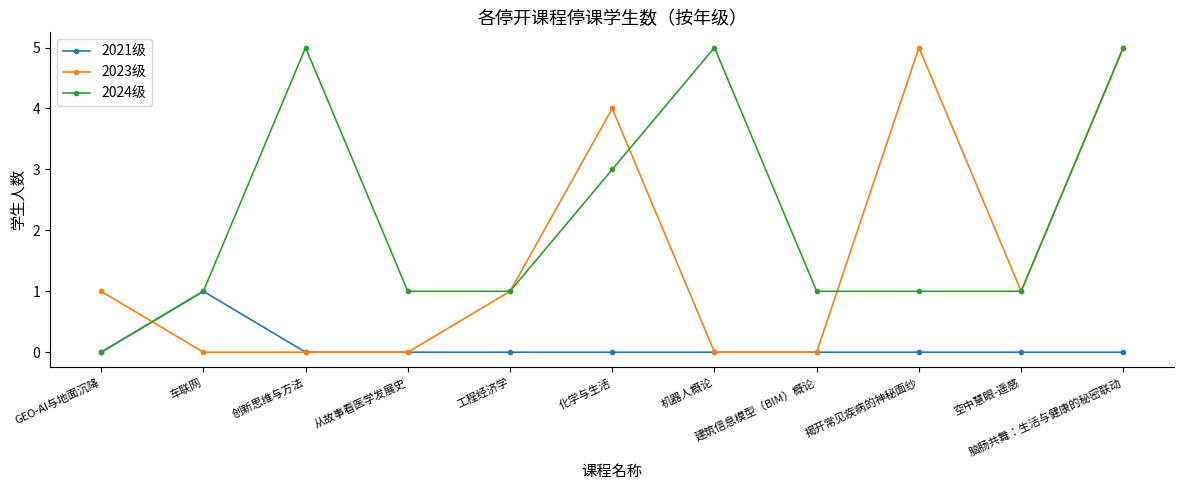

What is the label of the 2nd point from the right?

空中慧眼-遥感